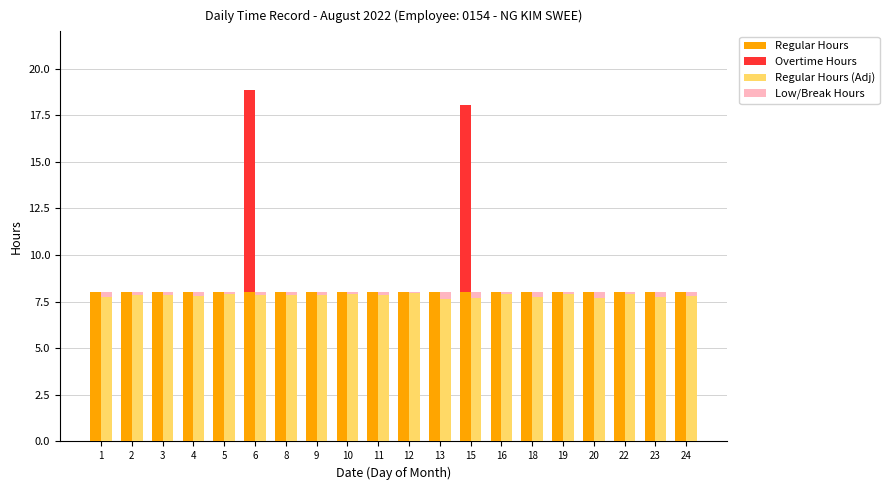

Which series has the largest total across all categories?

Regular Hours